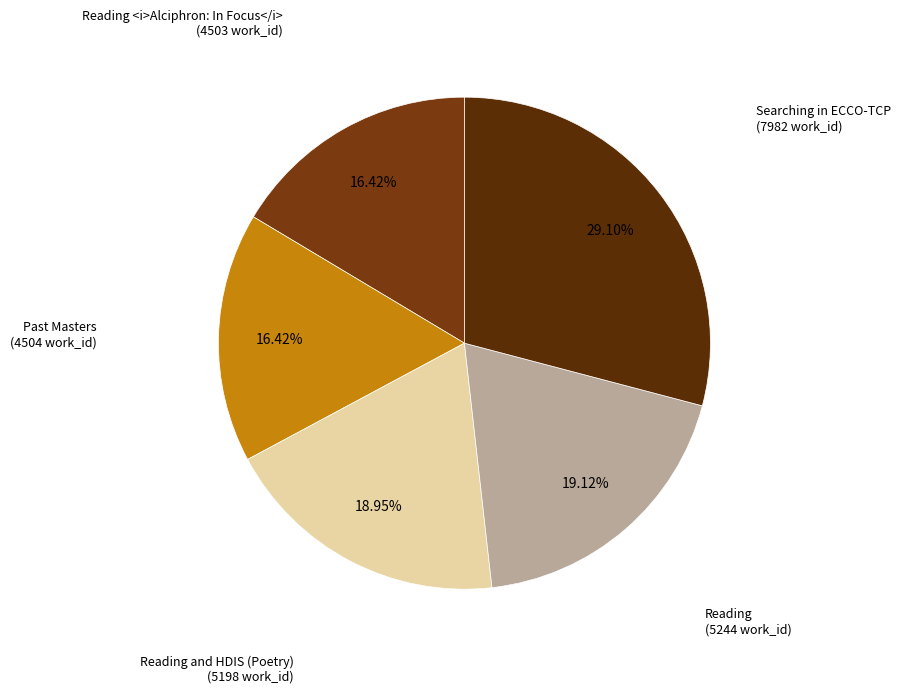

Do Reading <i>Alciphron: In Focus</i> and Reading and HDIS (Poetry) together represent more than half of the pie?

No